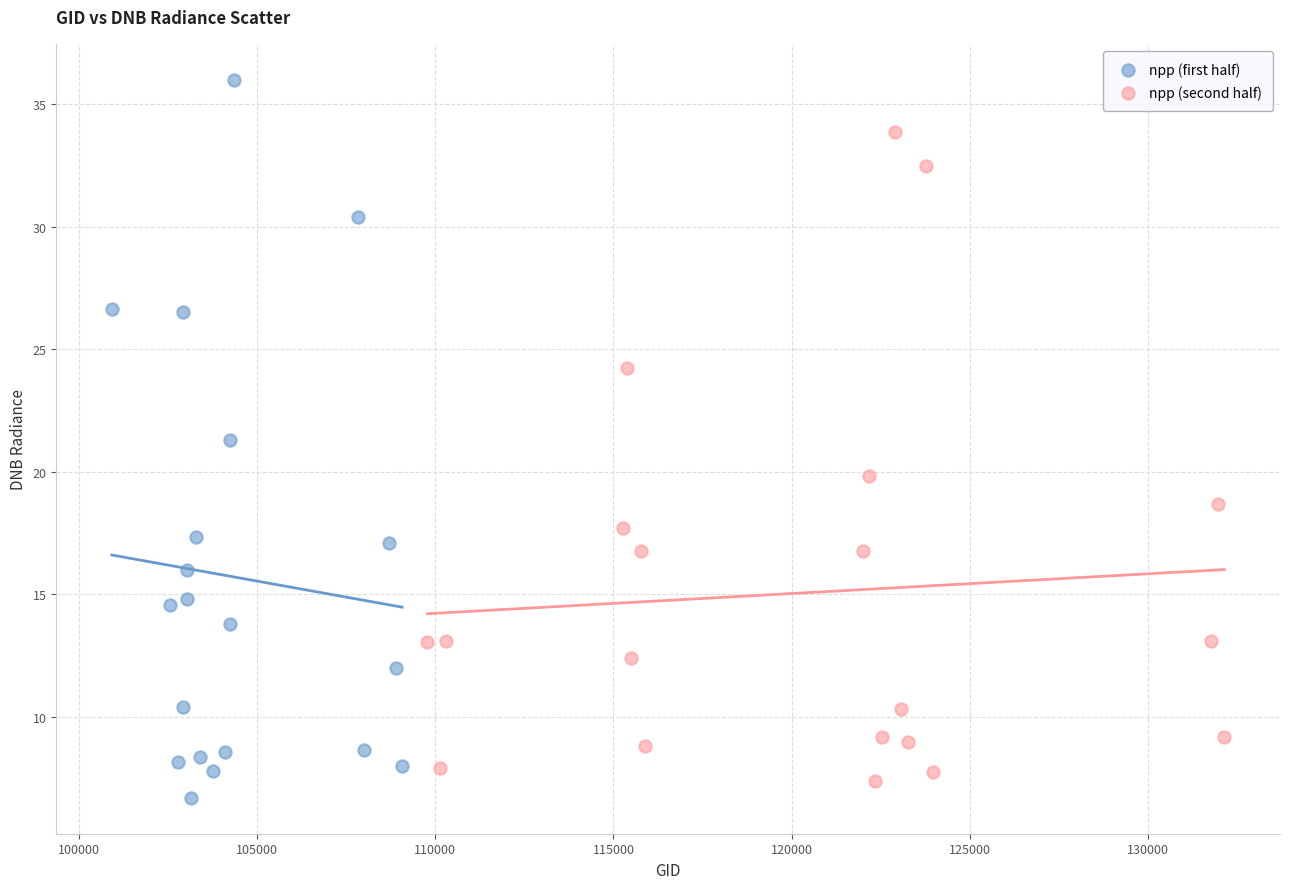

Which series has the widest spread of Y values?

npp (first half)